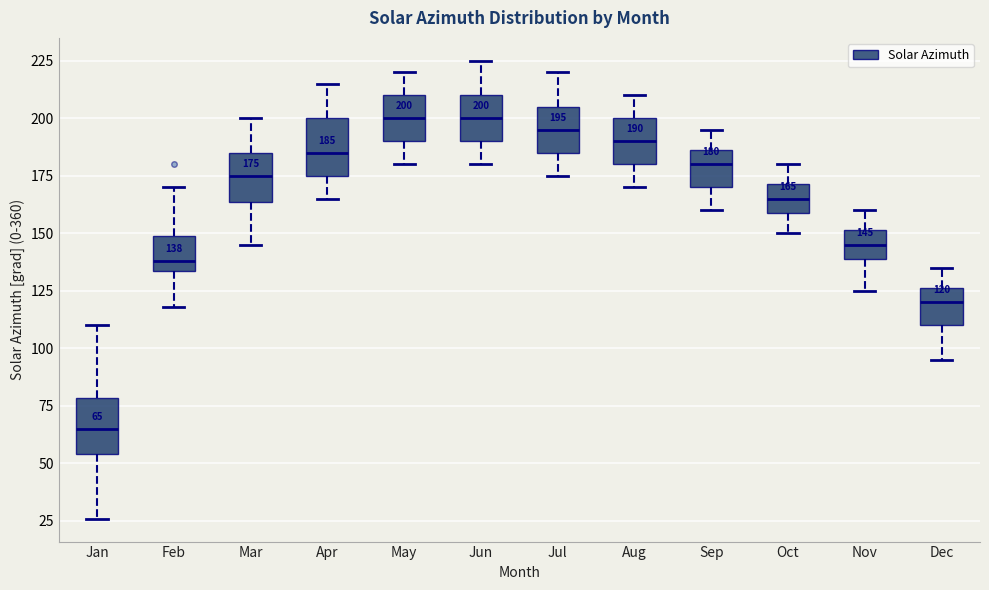

Which box has the lowest median line?

Jan